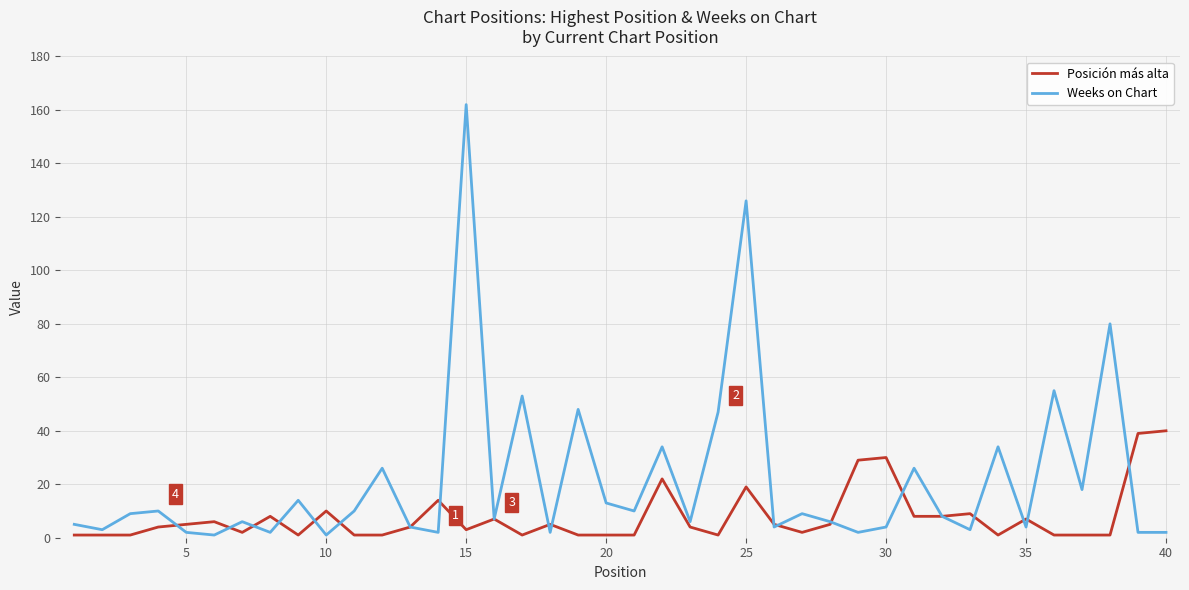

What is the greatest value displayed?

162